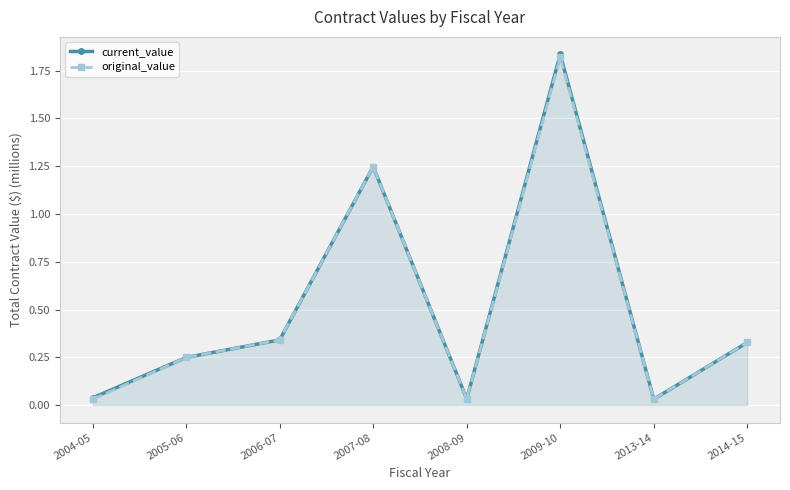

Which series has the largest range (max minus min)?

current_value